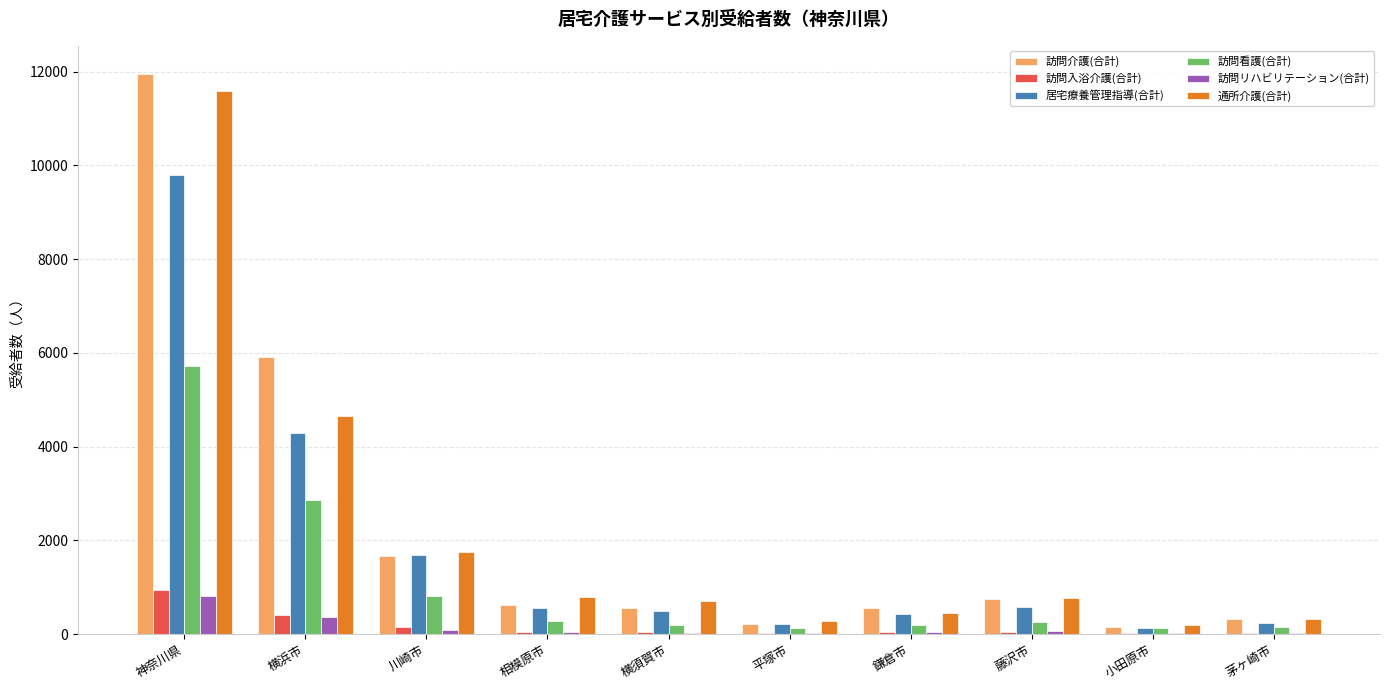

At which label is 通所介護(合計) closest to 5887?

横浜市